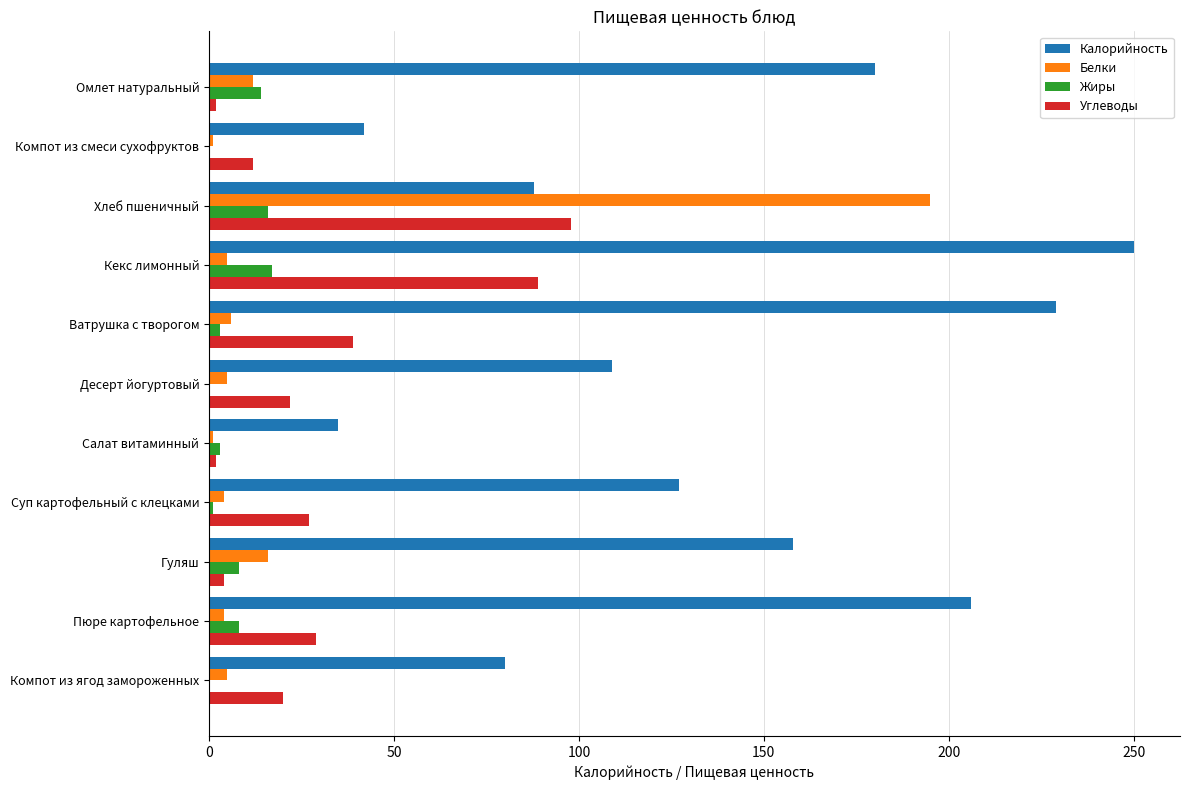

Between Ватрушка с творогом and Компот из ягод замороженных, which series saw the biggest shift?

Калорийность